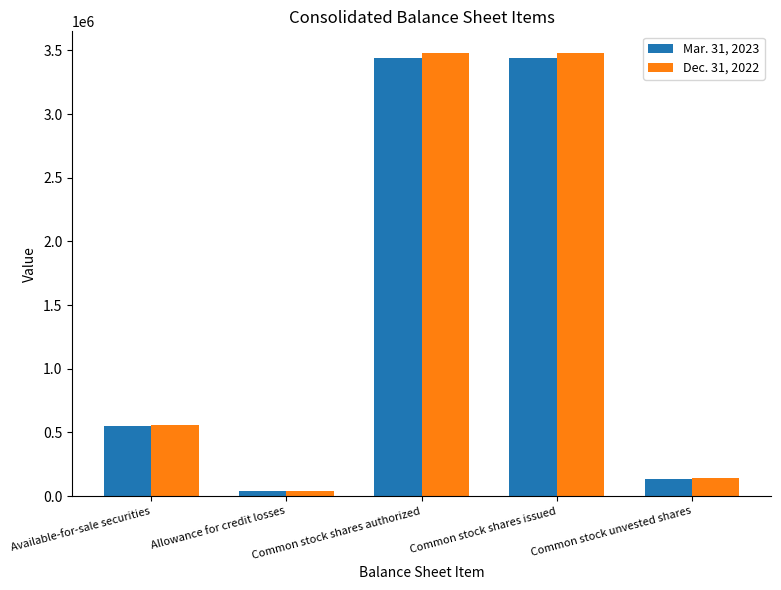

What is the lowest value of the Mar. 31, 2023 series?

40834